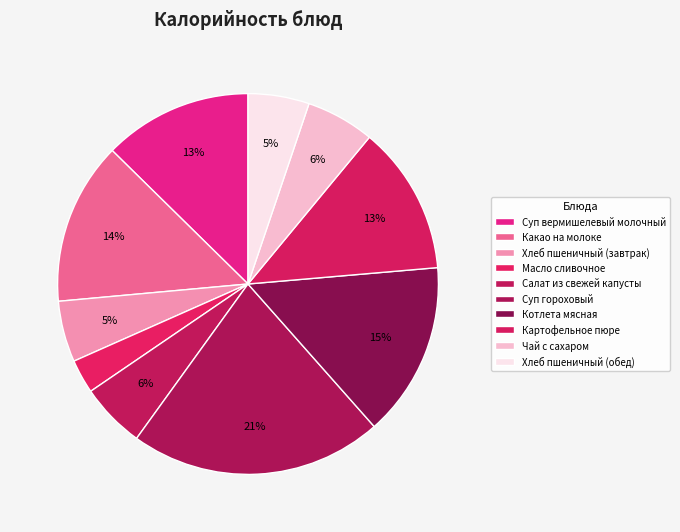

How many slices are in this pie chart?

10